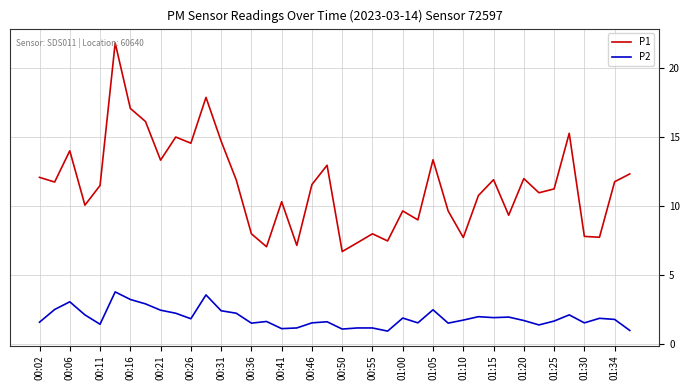

How many interior local peaks does the P1 series have?

12